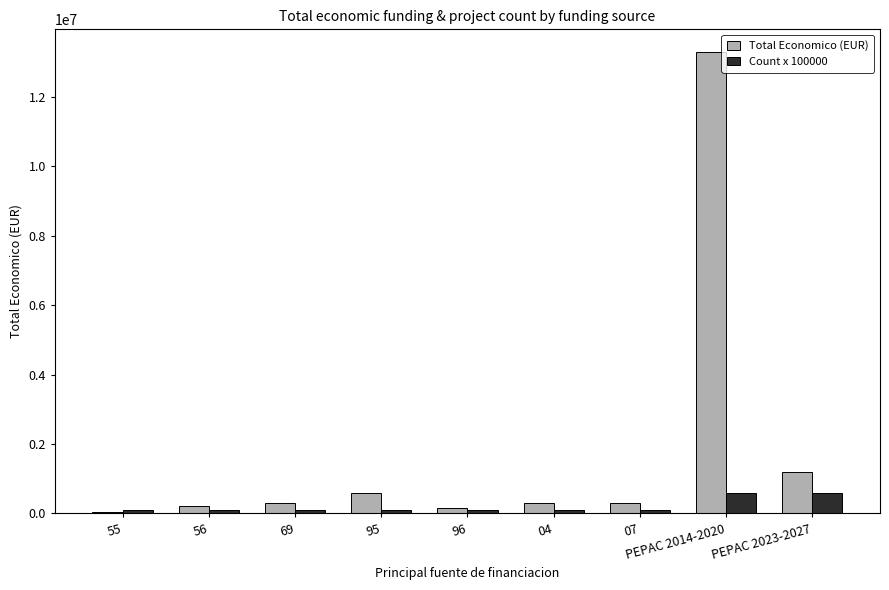

What position from the right is 07?

3